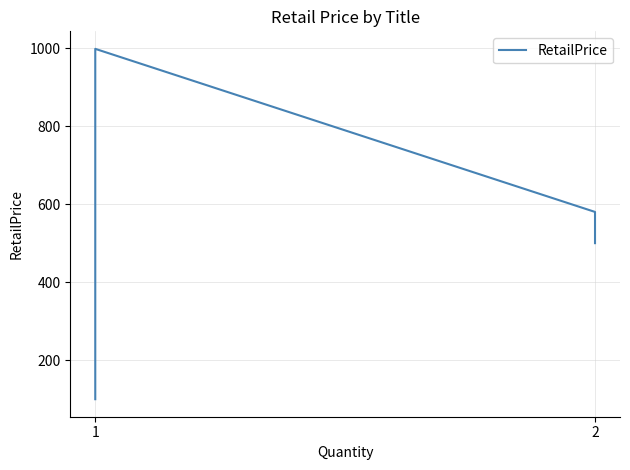

What is the difference between the second highest and minimum values?

480.0